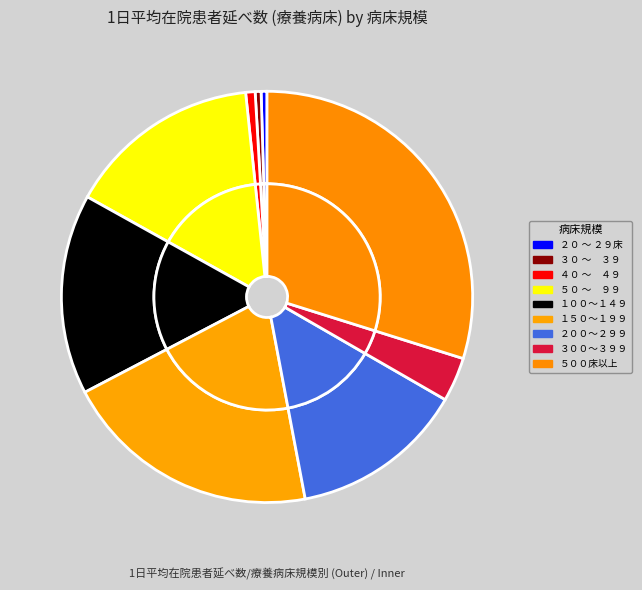

To the nearest percent, what is the difference between the largest and smallest slice percentages?

30%